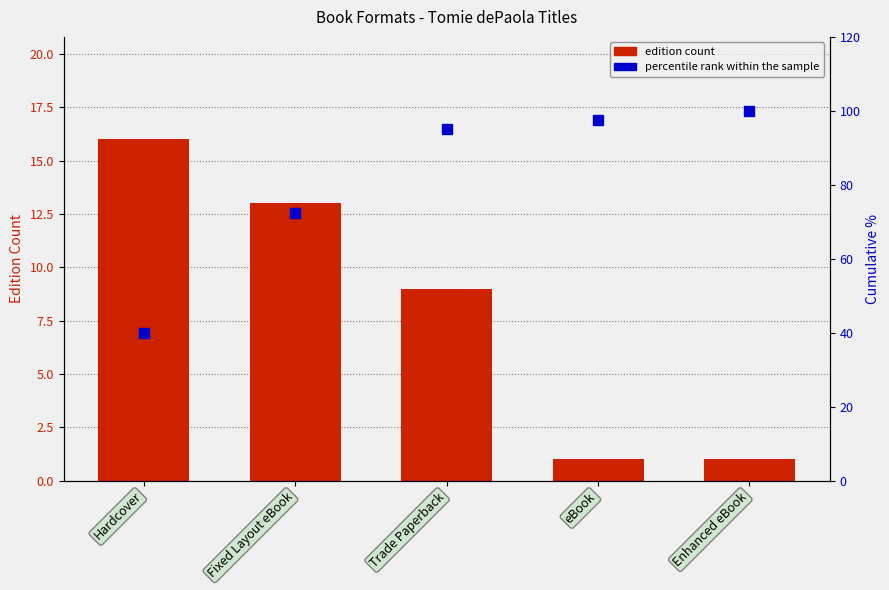

Are the bars horizontal?

No